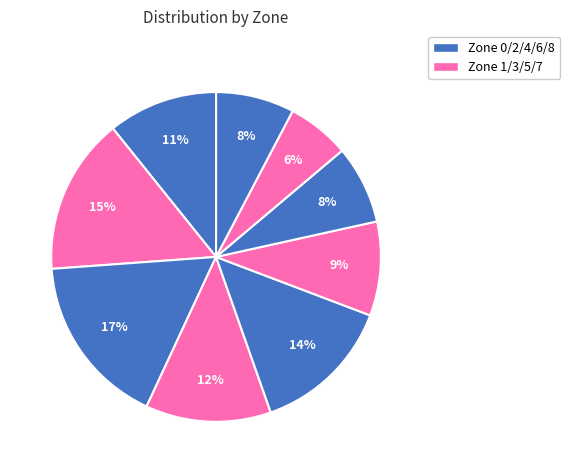

How many slices are in this pie chart?

9